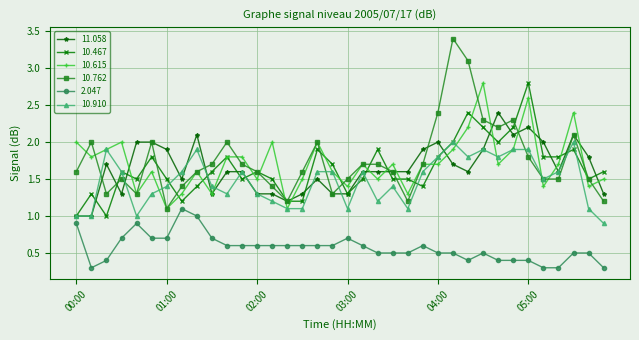

True or false: 10.467 and 2.047 intersect in this chart.

False